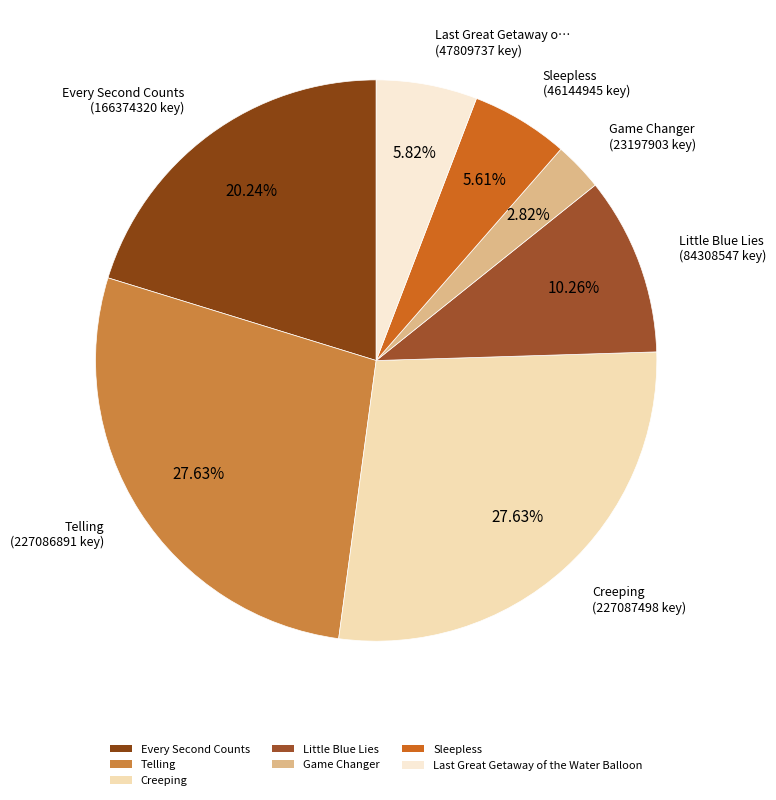

To the nearest percent, what percentage of the pie is Creeping?

28%